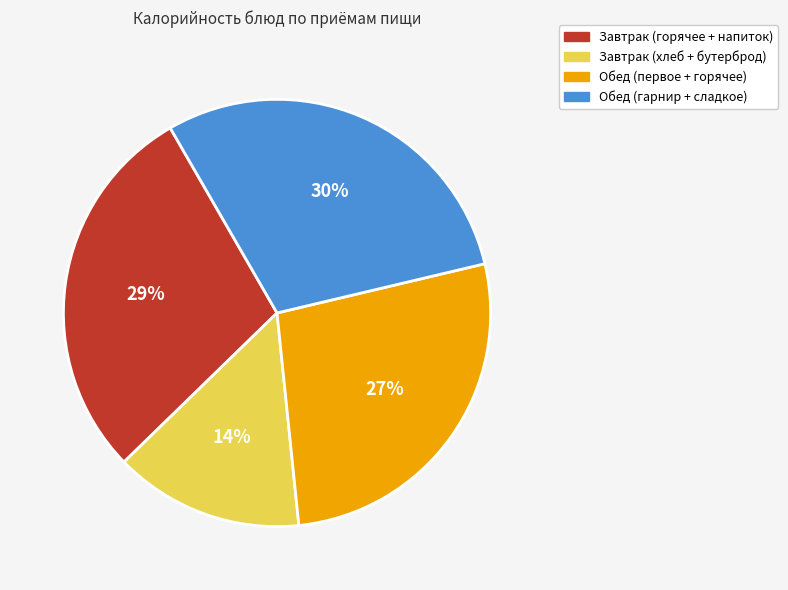

To the nearest percent, what is the average slice percentage?

25%